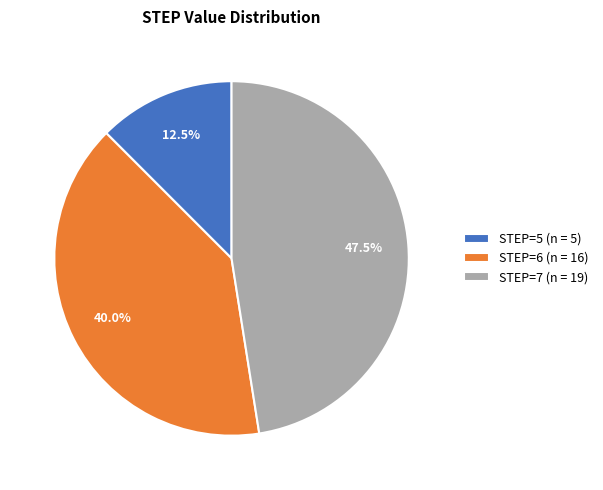

Rank the categories by value from highest to lowest.

STEP=7 (n = 19), STEP=6 (n = 16), STEP=5 (n = 5)